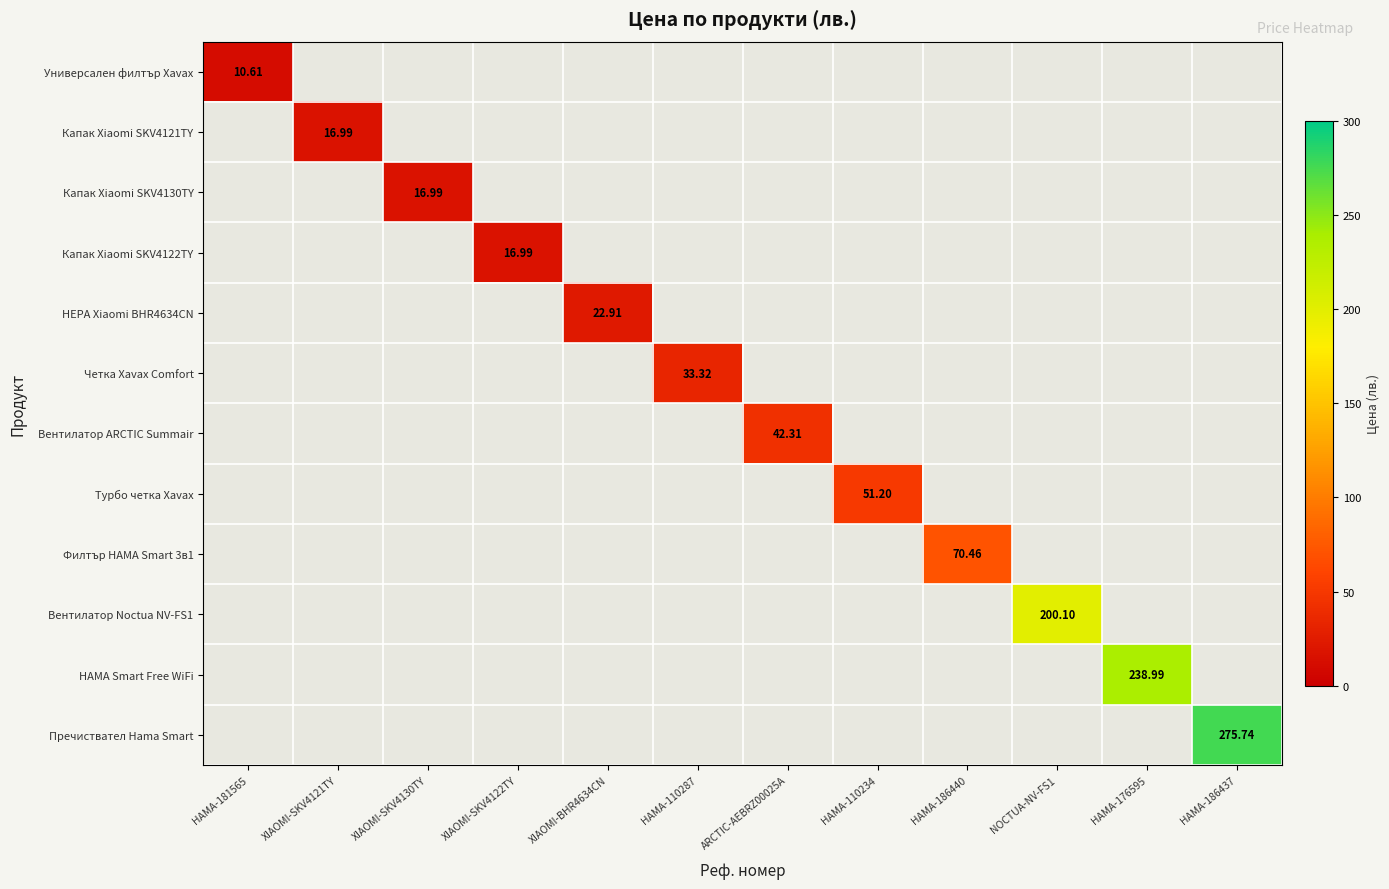

How many categories are shown in the chart?

12